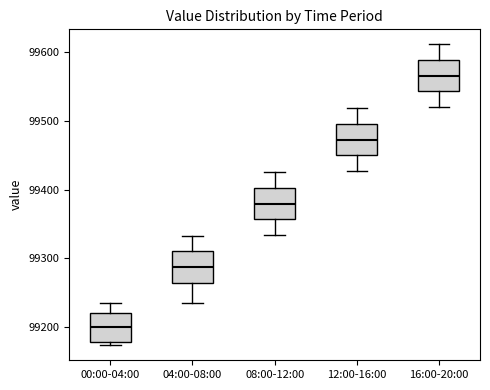

Which box has the lowest median line?

00:00-04:00